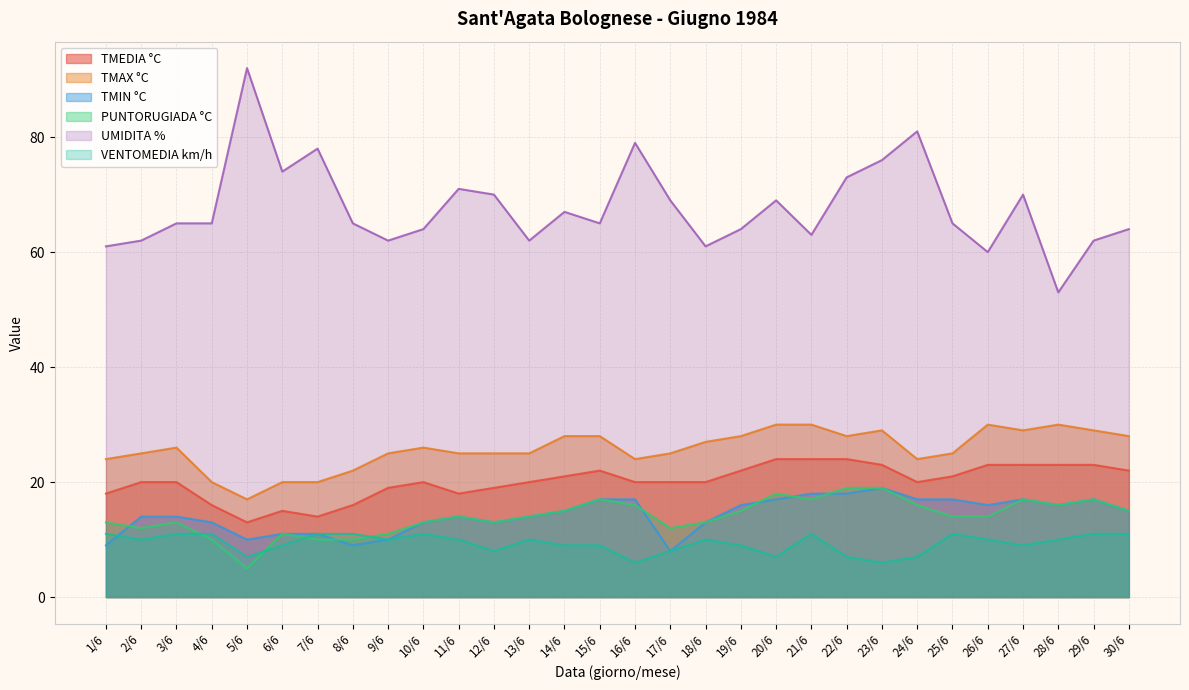

Which category has the highest value across all series?

5/6